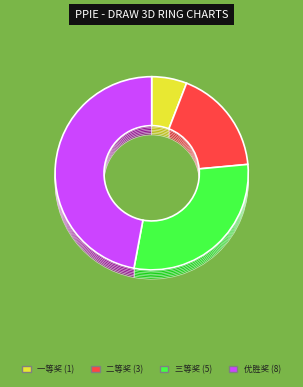

Does 二等奖 represent more than half of the total?

No